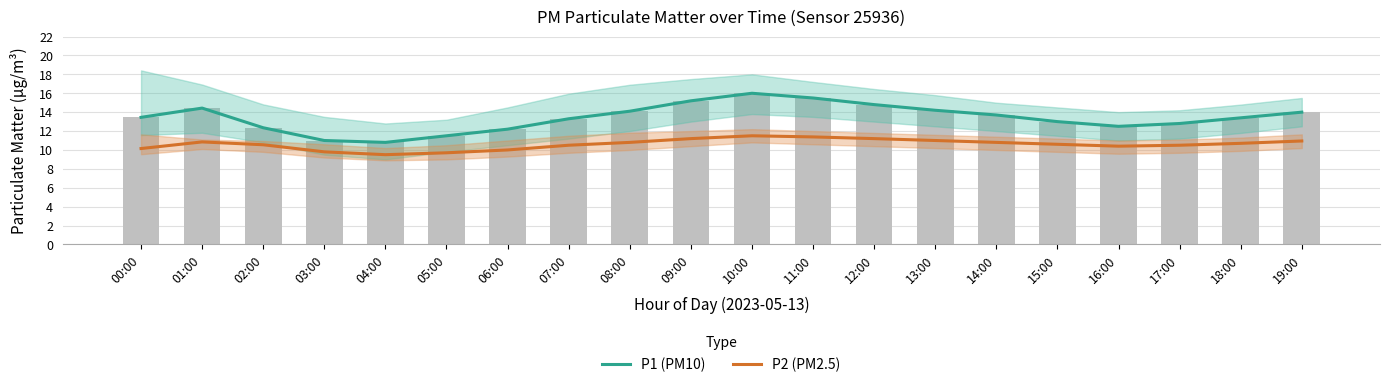

The value of P1 (PM10) at 10:00 is 8.1. True or false?

False